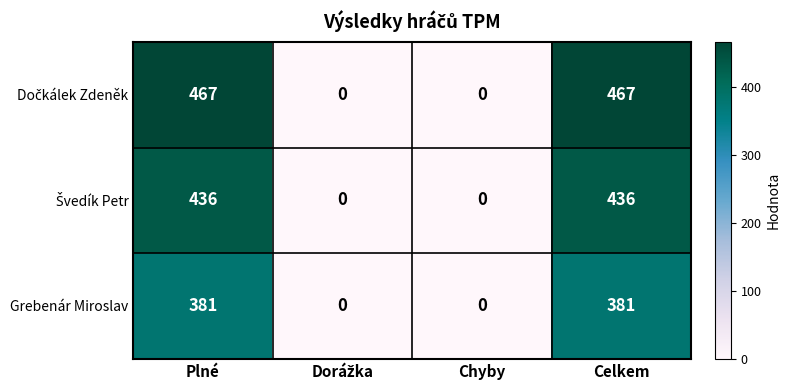

What is the total value across all series at Celkem?

1284